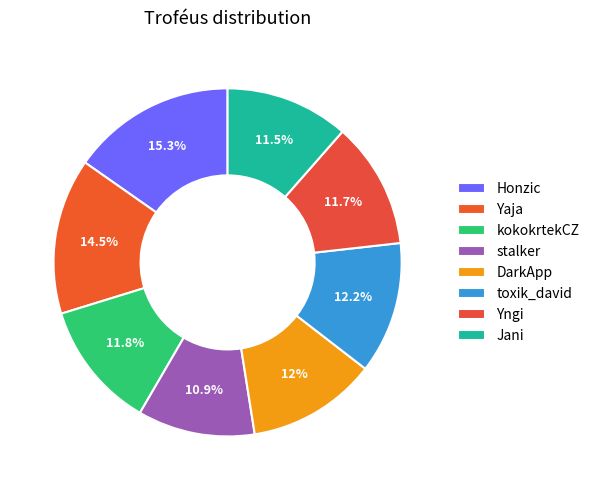

Which has a higher value, Jani or stalker?

Jani